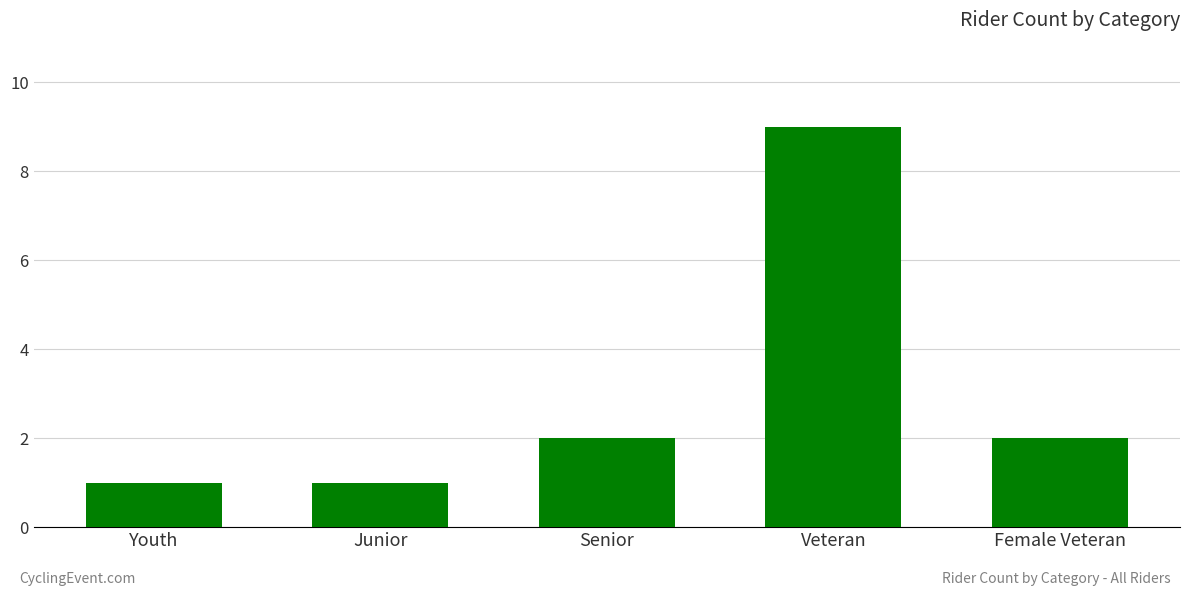

What is the sum of the values at Veteran and Female Veteran?

11